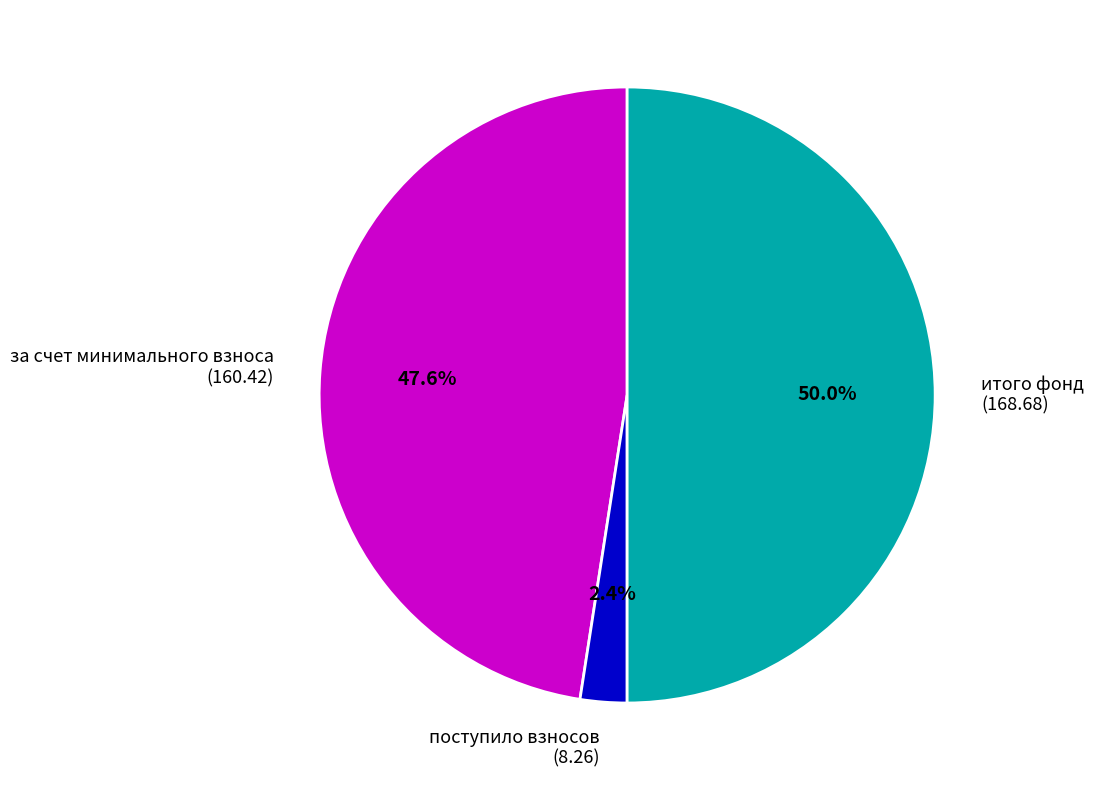

How many slices are in this pie chart?

3